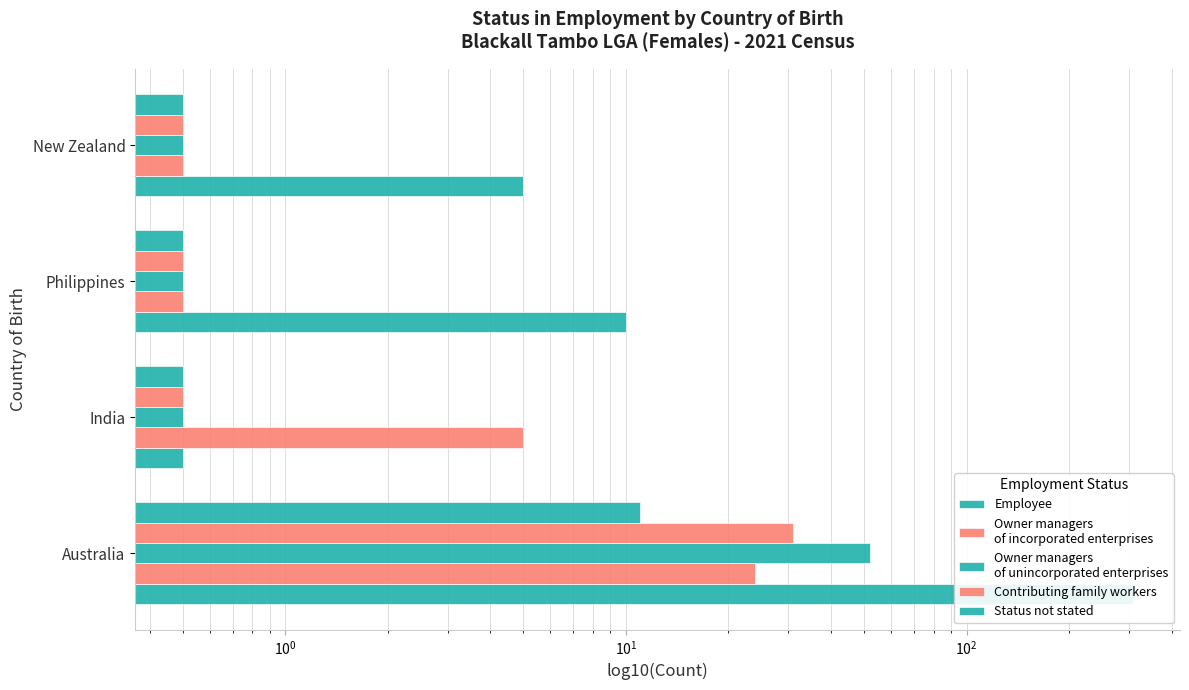

List the series in order of their peak value, highest first.

Employee, Owner managers
of unincorporated enterprises, Contributing family workers, Owner managers
of incorporated enterprises, Status not stated